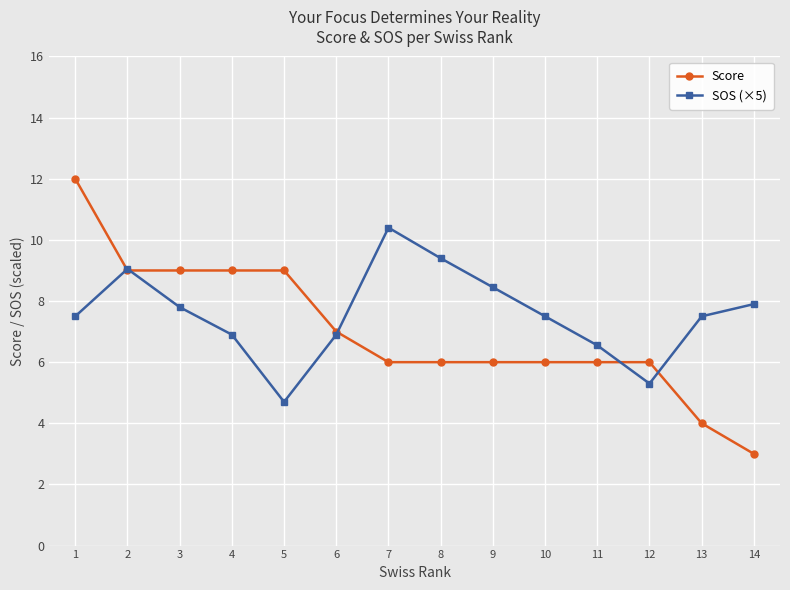

Read the Score value at 13.

4.0